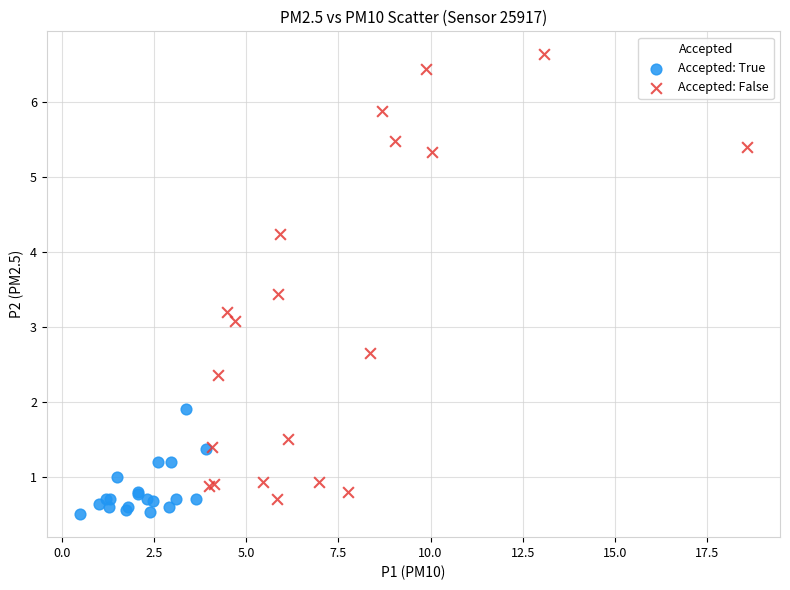

Which series has the widest spread of Y values?

Accepted: False